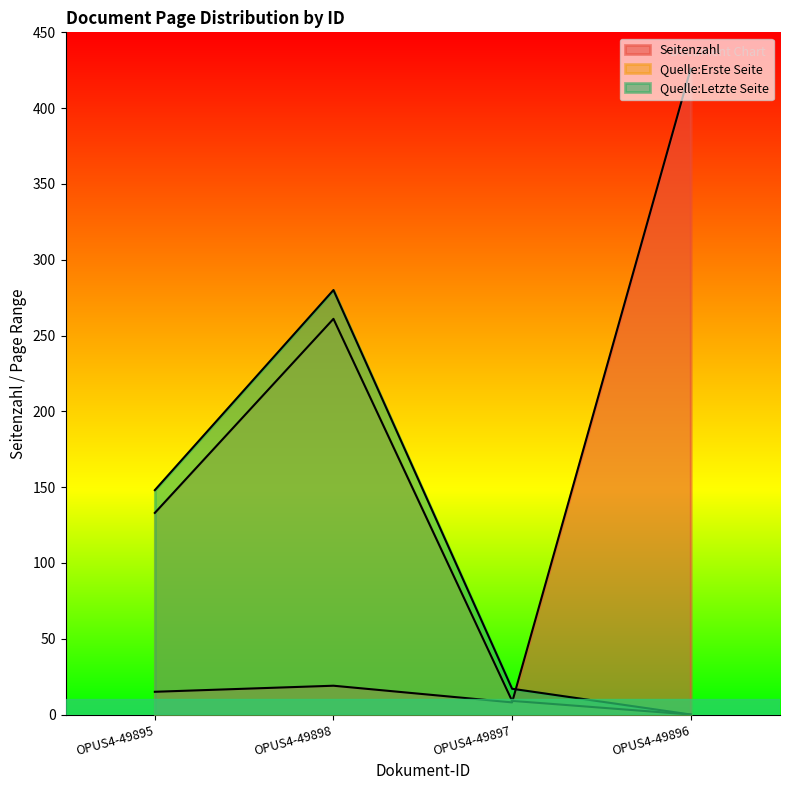

At which category is the sum across all series the highest?

OPUS4-49898